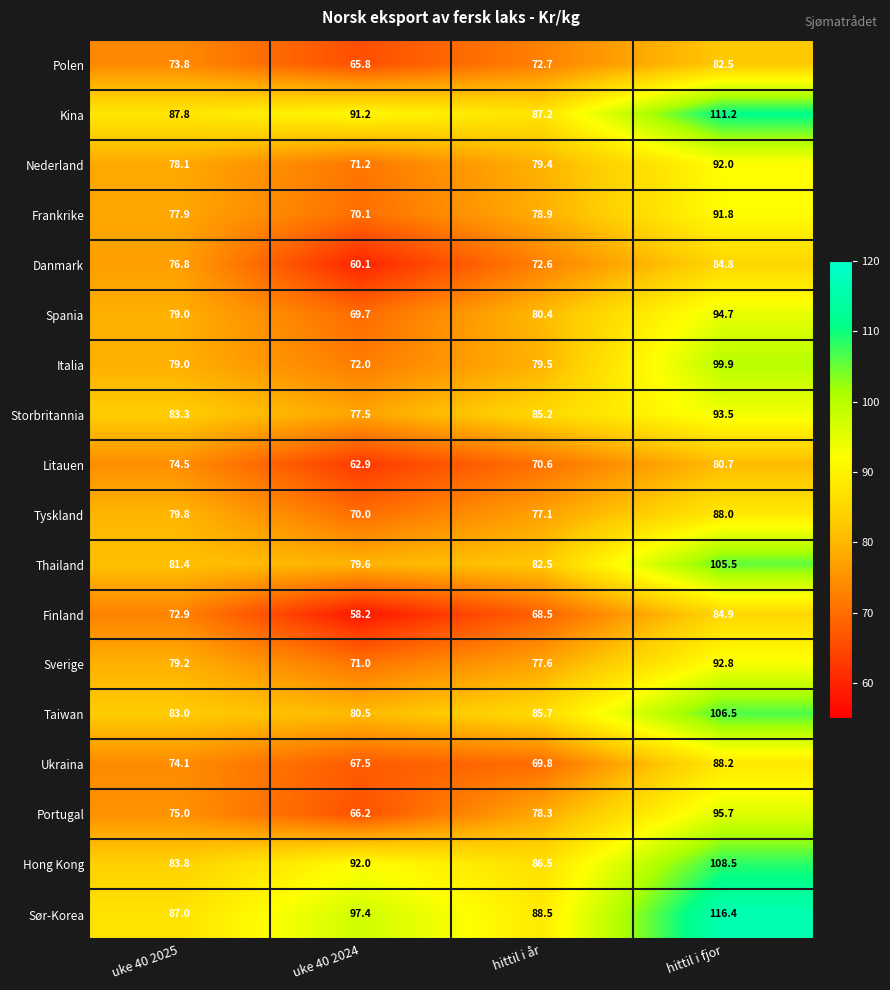

Where is Hong Kong nearest to the value 96?

uke 40 2024